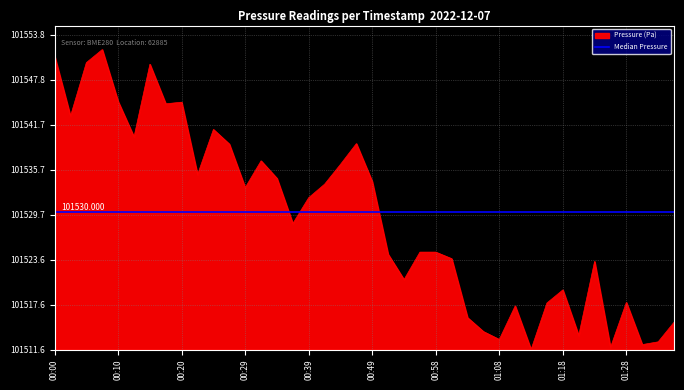

Reading right to left, list all the values displayed in this chart.

01:36=3.7	01:33=1.0	01:31=0.7	01:28=6.3	01:25=0.3	01:23=11.8	01:21=1.9	01:18=8.0	01:16=6.2	01:13=0.0	01:11=5.9	01:08=1.4	01:06=2.4	01:03=4.3	01:01=12.2	00:58=13.1	00:56=13.1	00:53=9.4	00:51=12.8	00:49=22.5	00:46=27.6	00:44=24.9	00:41=22.2	00:39=20.4	00:36=16.9	00:34=23.0	00:32=25.3	00:29=21.7	00:27=27.6	00:24=29.5	00:22=23.5	00:20=33.2	00:17=33.0	00:15=38.3	00:12=28.5	00:10=33.3	00:07=40.2	00:05=38.5	00:03=31.3	00:00=39.4